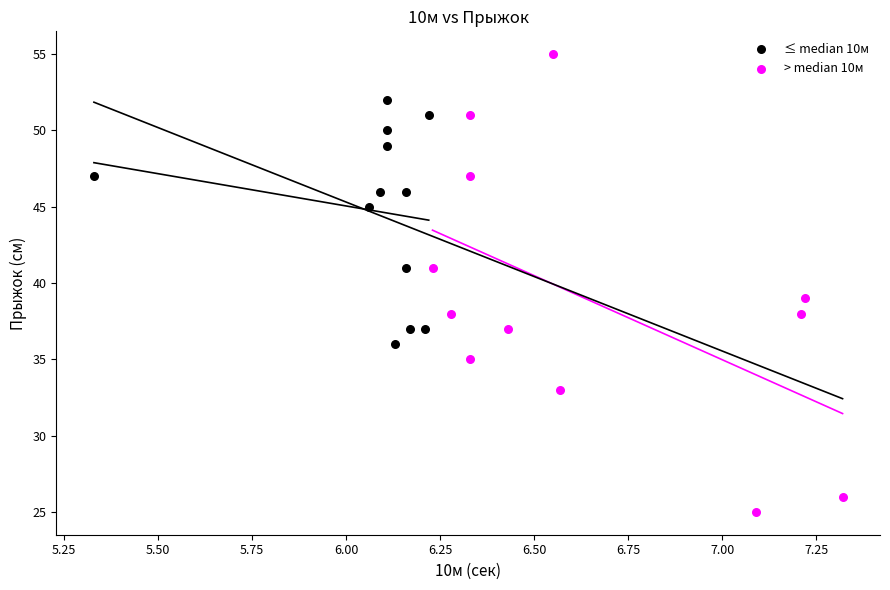

Which series reaches the maximum Y coordinate?

> median 10м